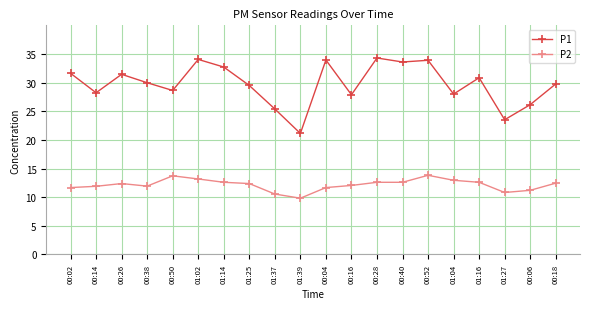

List the series in order of their peak value, lowest first.

P2, P1